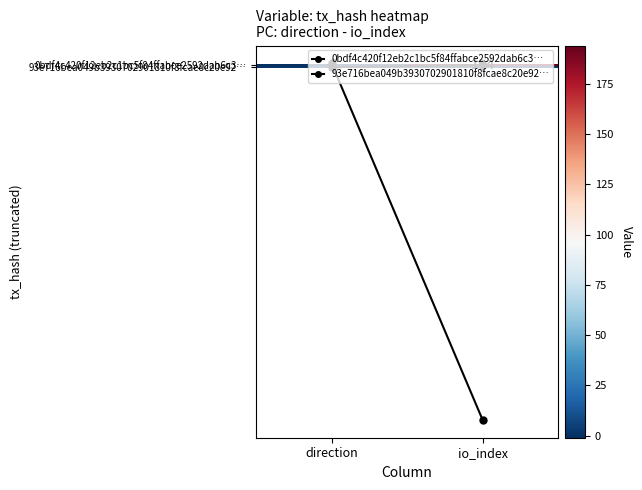

Between direction and io_index, which series saw the biggest shift?

0bdf4c420f12eb2c1bc5f84ffabce2592dab6c3…